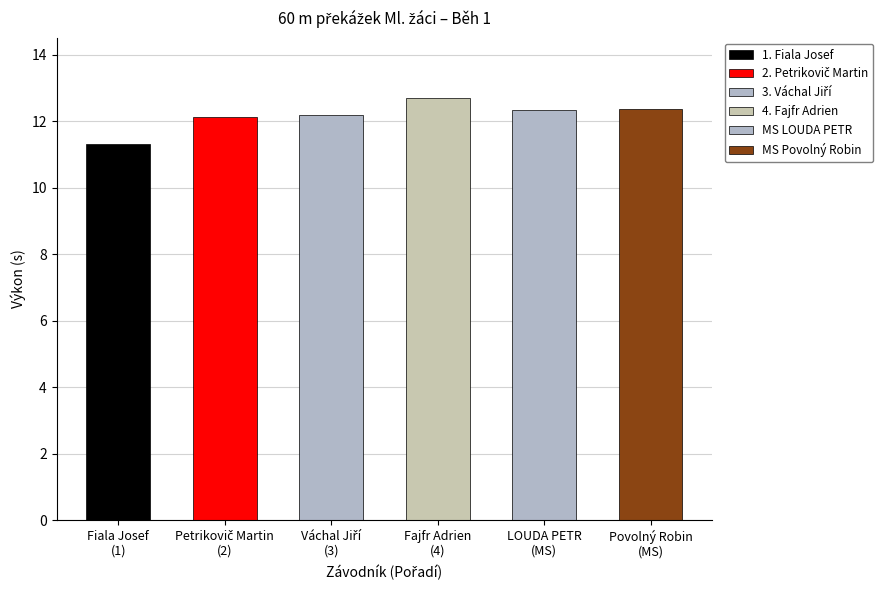

Where is the data nearest to the value 12?

Petrikovič Martin
(2)